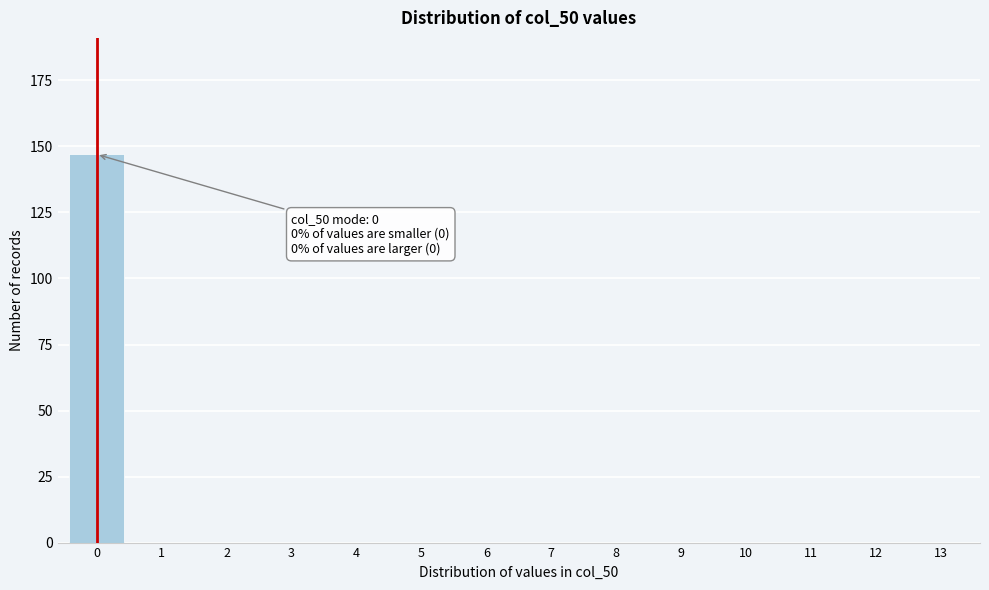

Reading right to left, transcribe all the data shown in this chart.

13=0	12=0	11=0	10=0	9=0	8=0	7=0	6=0	5=0	4=0	3=0	2=0	1=0	0=147